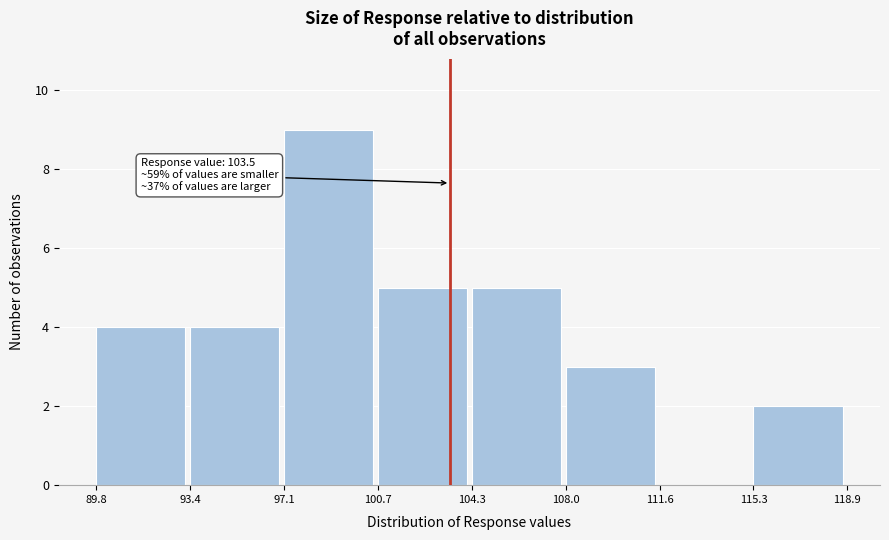

Which range on the x-axis has the tallest bar?

97.1 to 100.7